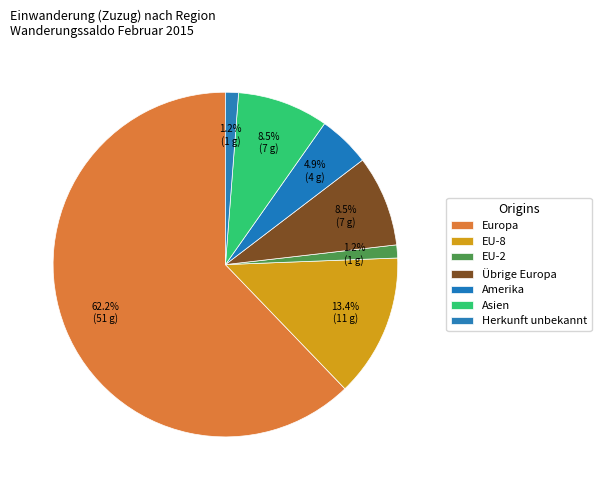

Is Europa the majority of the pie?

Yes